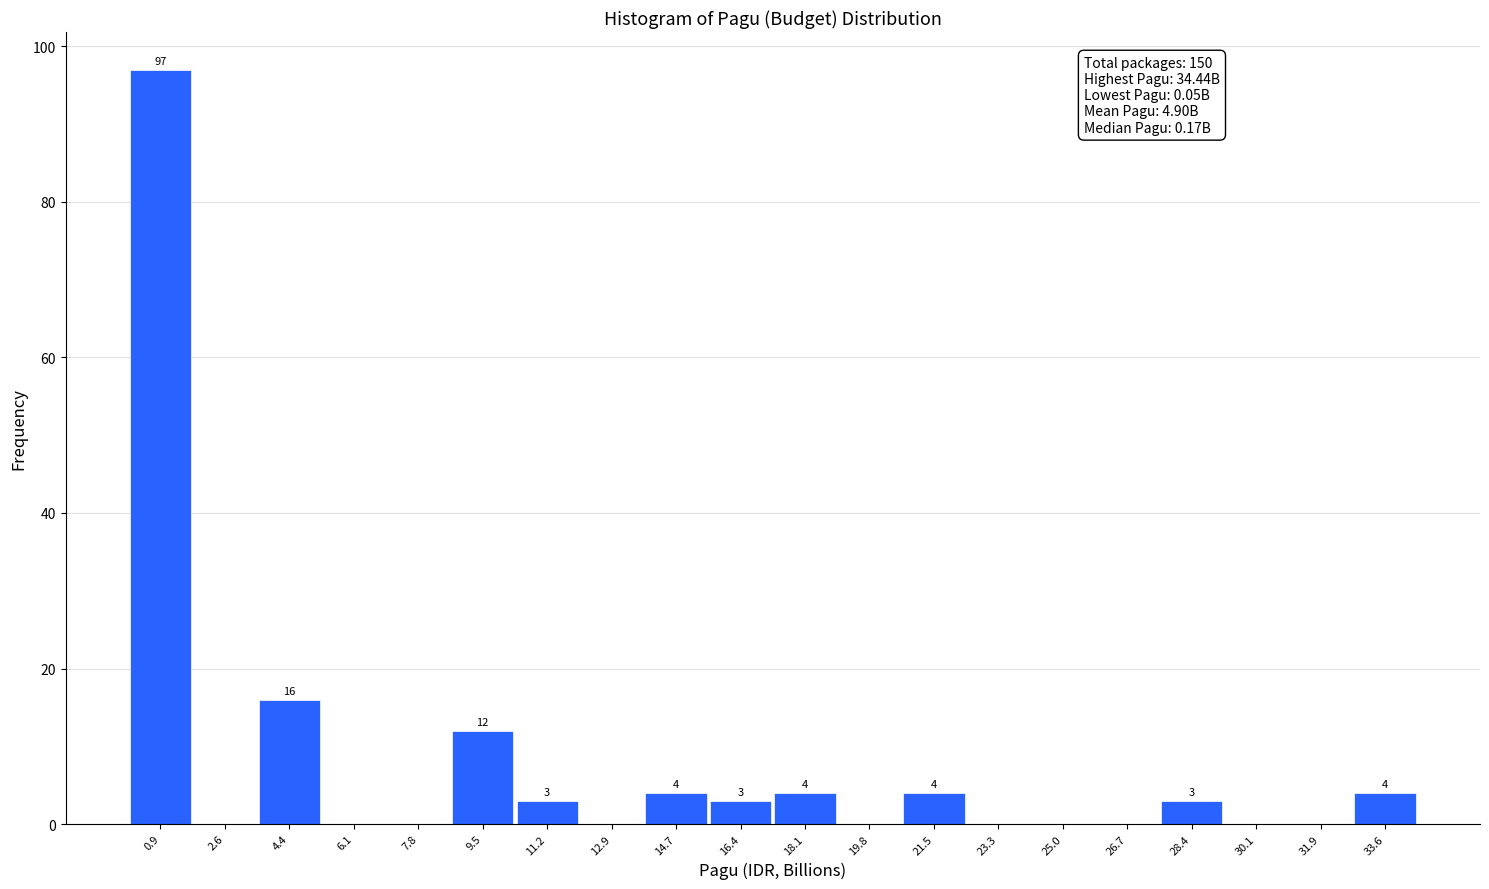

Which range on the x-axis has the tallest bar?

0.0 to 1.8